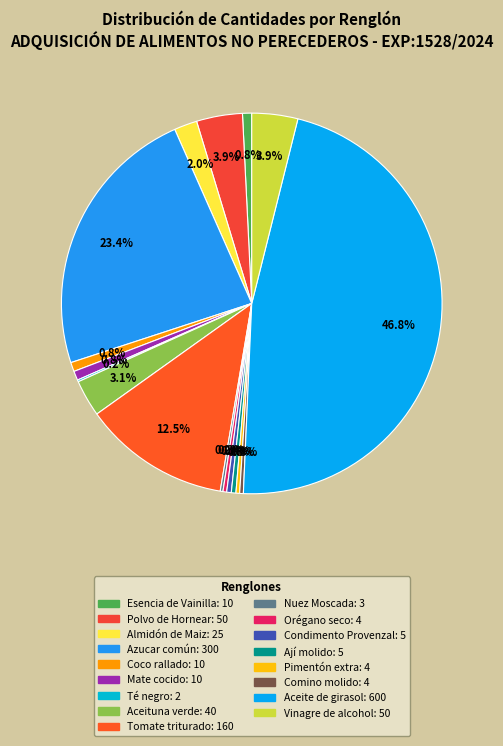

What is the change in value from Nuez Moscada to Vinagre de alcohol?

+47